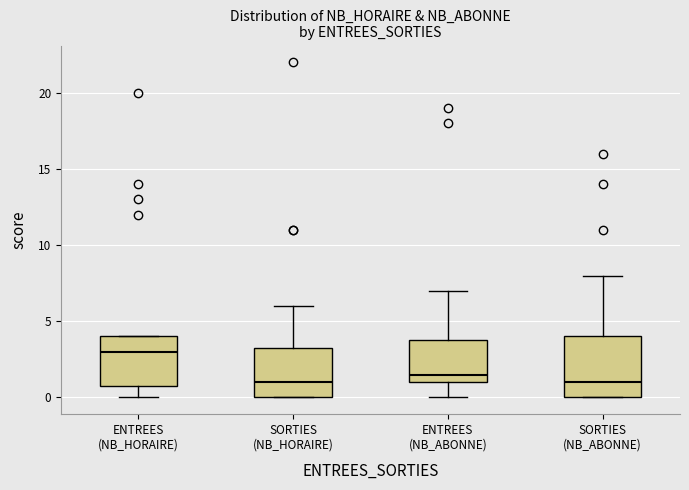

Where does the lower whisker of the box for ENTREES (NB_ABONNE) end on the y-axis? The values are not printed on the chart, so give them approximately, as read against the axis.

0.0